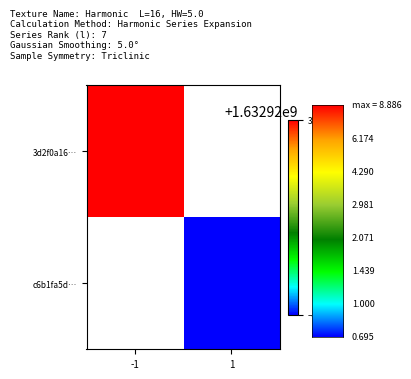

Between 0 and 1, which is larger?

1